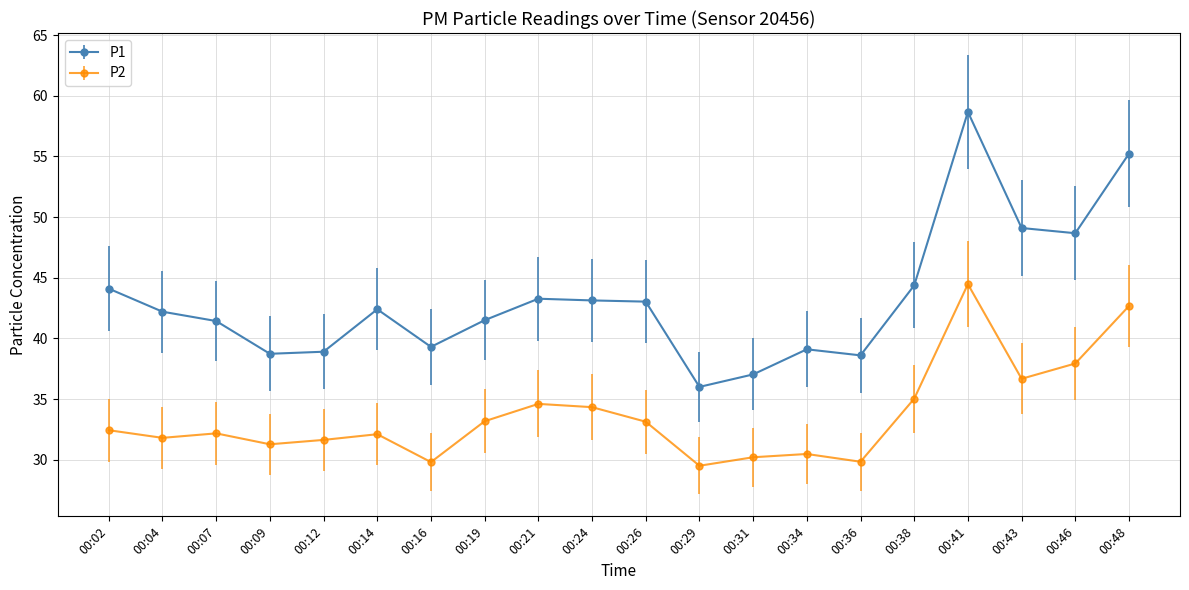

At which label does P2 reach its peak?

00:41